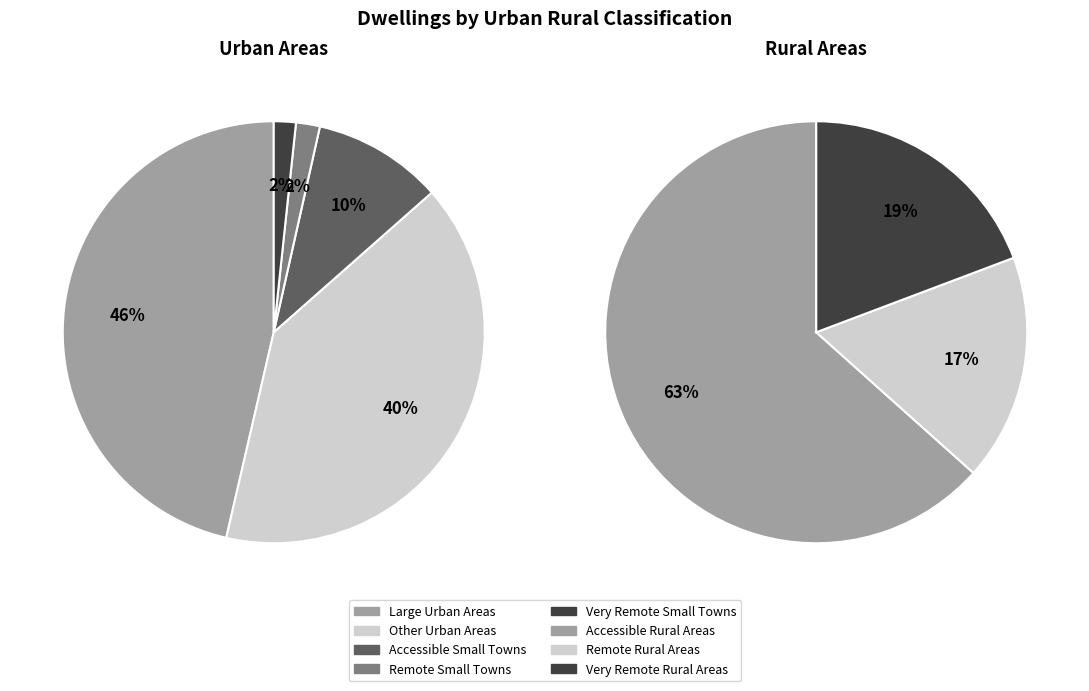

How many segments does this pie chart have?

8